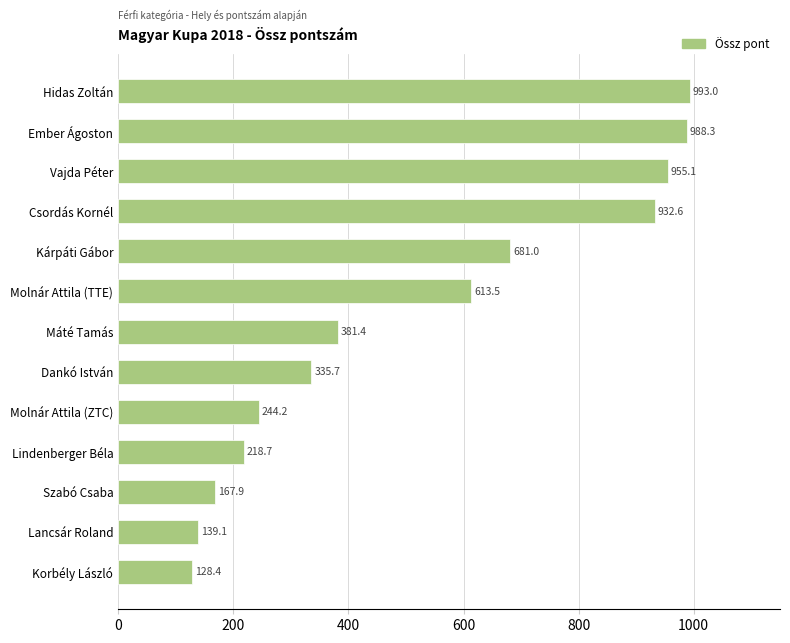

Reading top to bottom, extract all data points from this chart.

Hidas Zoltán=993.0	Ember Ágoston=988.3	Vajda Péter=955.1	Csordás Kornél=932.6	Kárpáti Gábor=681.0	Molnár Attila (TTE)=613.5	Máté Tamás=381.4	Dankó István=335.7	Molnár Attila (ZTC)=244.2	Lindenberger Béla=218.7	Szabó Csaba=167.9	Lancsár Roland=139.1	Korbély László=128.4